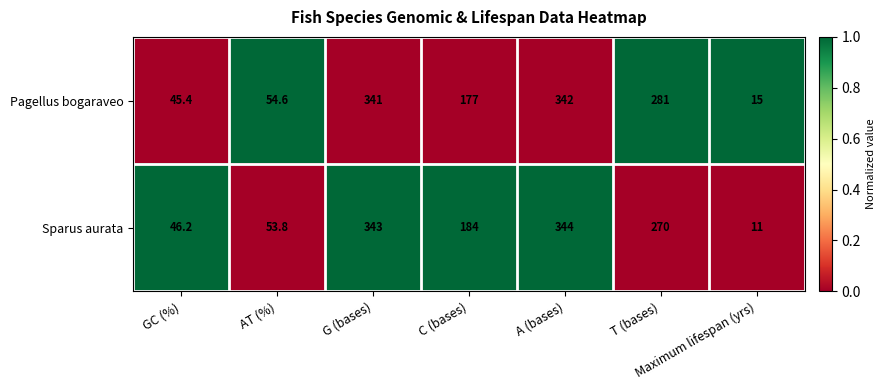

Between A (bases) and T (bases), which series saw the biggest shift?

Sparus aurata